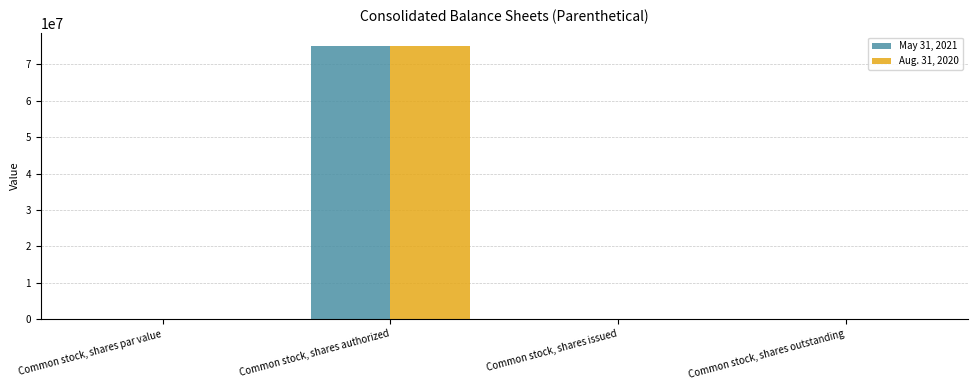

At which category is the sum across all series the highest?

Common stock, shares authorized